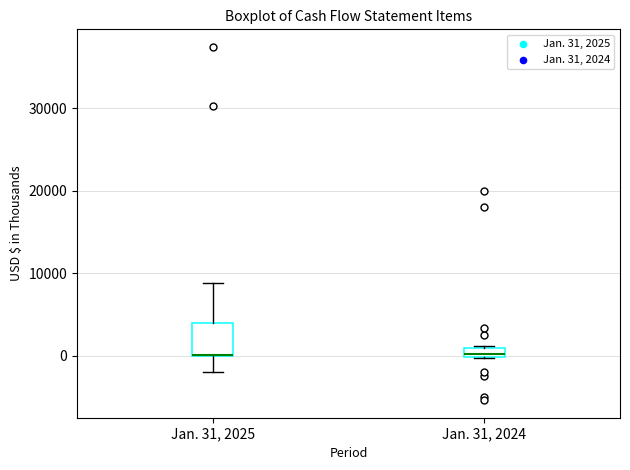

Where does the upper whisker of the box for Jan. 31, 2025 end on the y-axis? The values are not printed on the chart, so give them approximately, as read against the axis.

9000